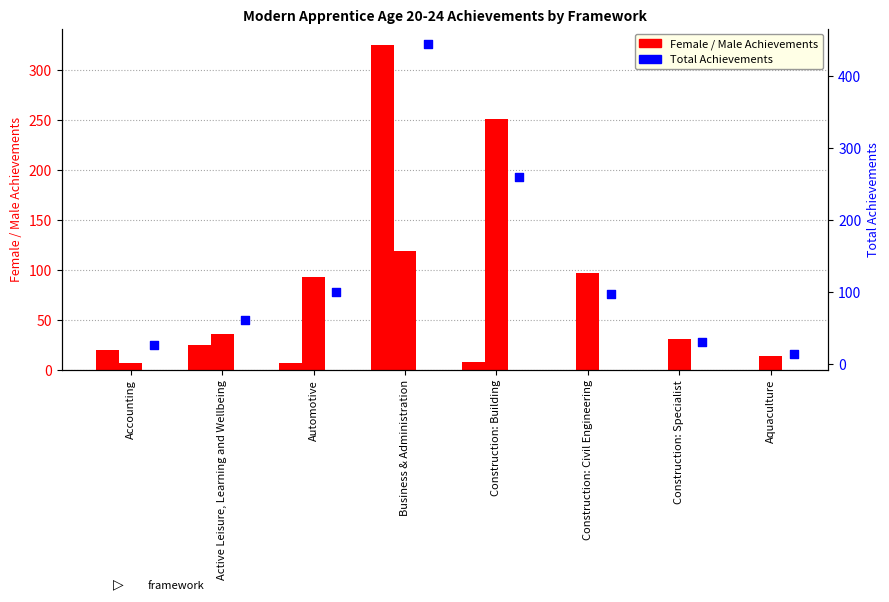

At which category is the sum across all series the highest?

Business & Administration